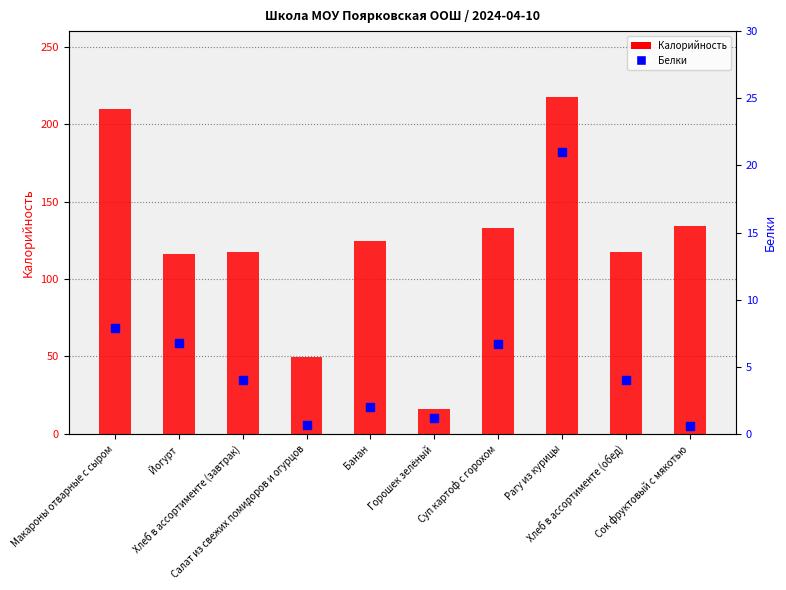

Which series contains the highest Y value?

Калорийность